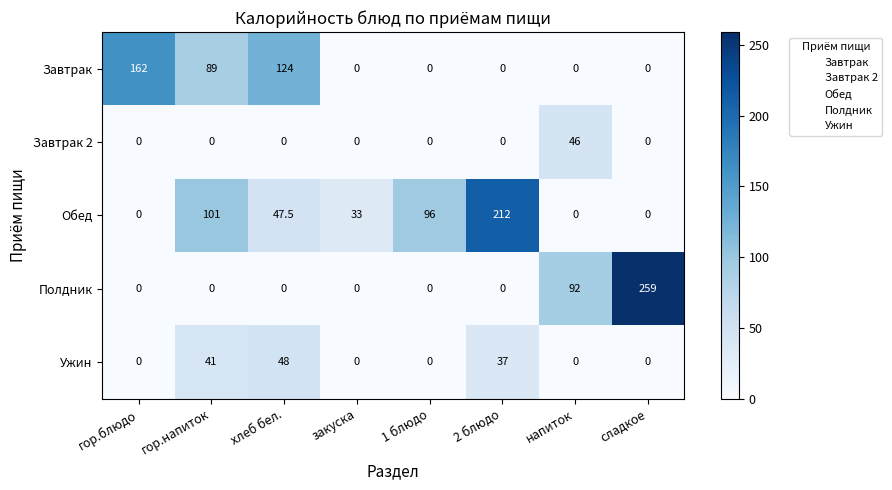

List the series in order of their peak value, lowest first.

Завтрак 2, Ужин, Завтрак, Обед, Полдник